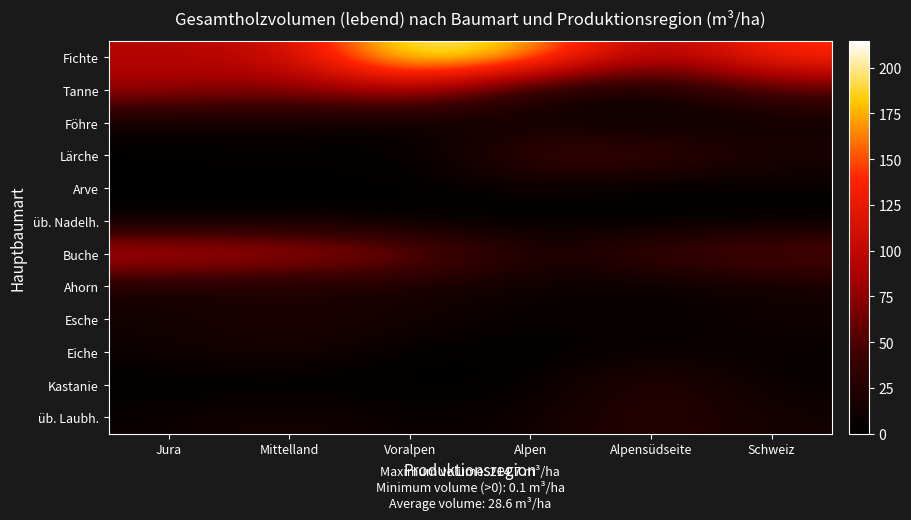

Reading left to right, extract all data points from this chart.

Fichte: Jura=93.2	Mittelland=102.5	Voralpen=214.7	Alpen=179.9	Alpensüdseite=80.5	Schweiz=144.5
Tanne: Jura=83.1	Mittelland=68.2	Voralpen=97.3	Alpen=22.7	Alpensüdseite=13.0	Schweiz=53.4
Föhre: Jura=9.8	Mittelland=10.9	Voralpen=3.8	Alpen=12.7	Alpensüdseite=1.0	Schweiz=8.7
Lärche: Jura=0.8	Mittelland=4.7	Voralpen=1.1	Alpen=44.6	Alpensüdseite=43.1	Schweiz=21.8
Arve: Jura=0.0	Mittelland=0.0	Voralpen=0.0	Alpen=7.1	Alpensüdseite=0.1	Schweiz=2.4
üb. Nadelh.: Jura=2.4	Mittelland=6.3	Voralpen=0.6	Alpen=0.3	Alpensüdseite=0.5	Schweiz=1.8
Buche: Jura=106.5	Mittelland=95.3	Voralpen=73.5	Alpen=21.7	Alpensüdseite=42.8	Schweiz=61.6
Ahorn: Jura=19.3	Mittelland=14.5	Voralpen=17.8	Alpen=7.9	Alpensüdseite=3.1	Schweiz=12.2
Esche: Jura=11.9	Mittelland=26.7	Voralpen=14.1	Alpen=5.5	Alpensüdseite=5.7	Schweiz=12.1
Eiche: Jura=9.9	Mittelland=17.6	Voralpen=1.2	Alpen=1.5	Alpensüdseite=6.4	Schweiz=6.5
Kastanie: Jura=0.0	Mittelland=0.0	Voralpen=0.0	Alpen=0.5	Alpensüdseite=34.1	Schweiz=4.6
üb. Laubh.: Jura=8.3	Mittelland=16.8	Voralpen=6.5	Alpen=9.6	Alpensüdseite=31.9	Schweiz=13.1